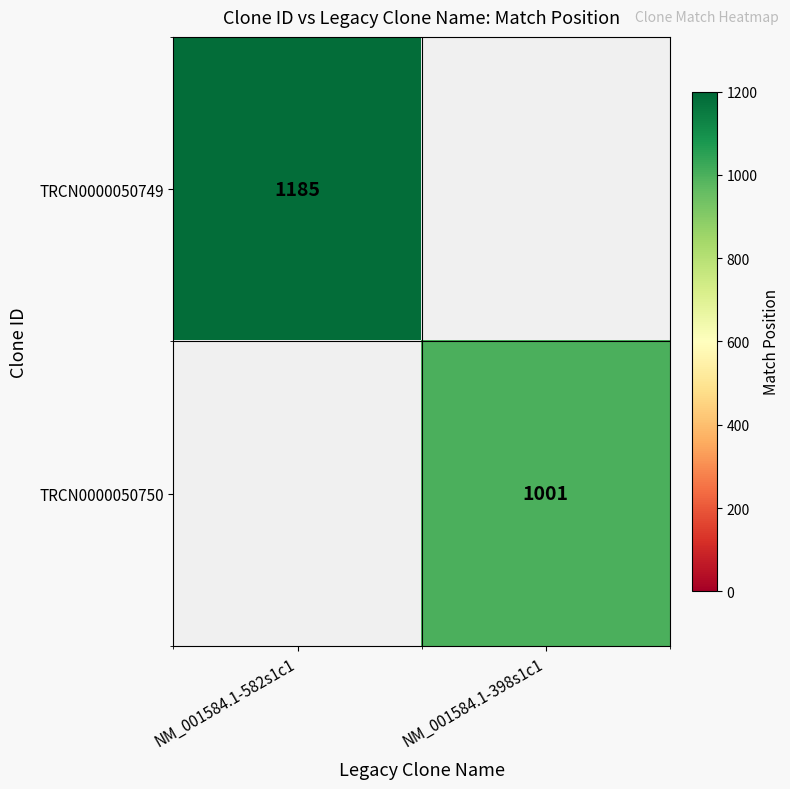

Is it true that TRCN0000050750 equals 1001 at NM_001584.1-398s1c1?

True